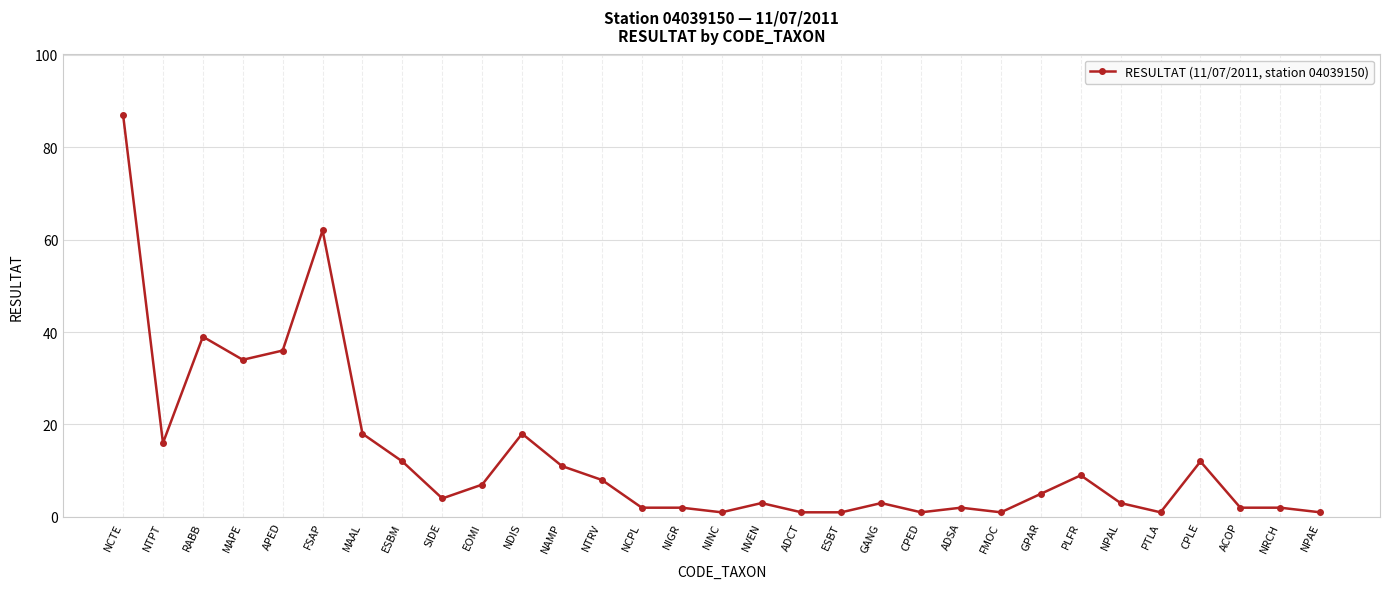

What value does the data have at PLFR?

9